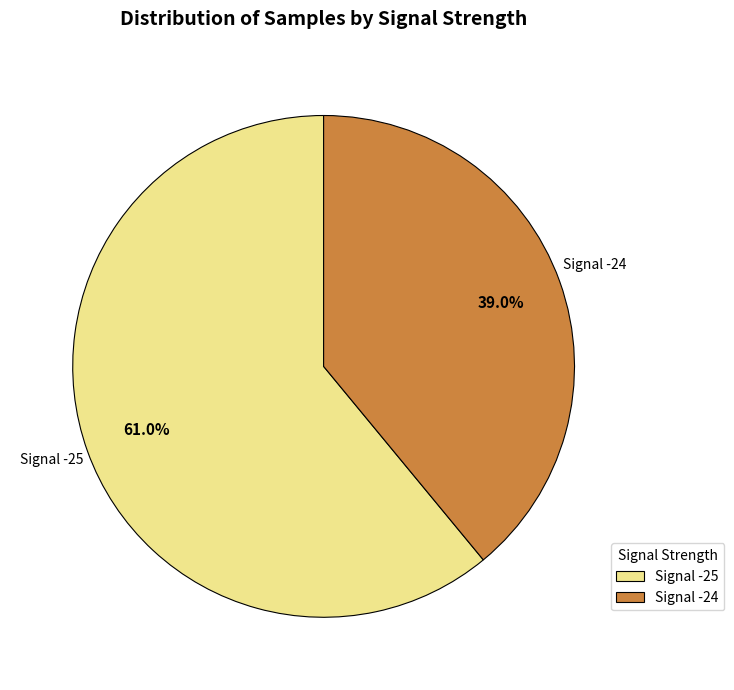

Which slice is the largest?

Signal -25